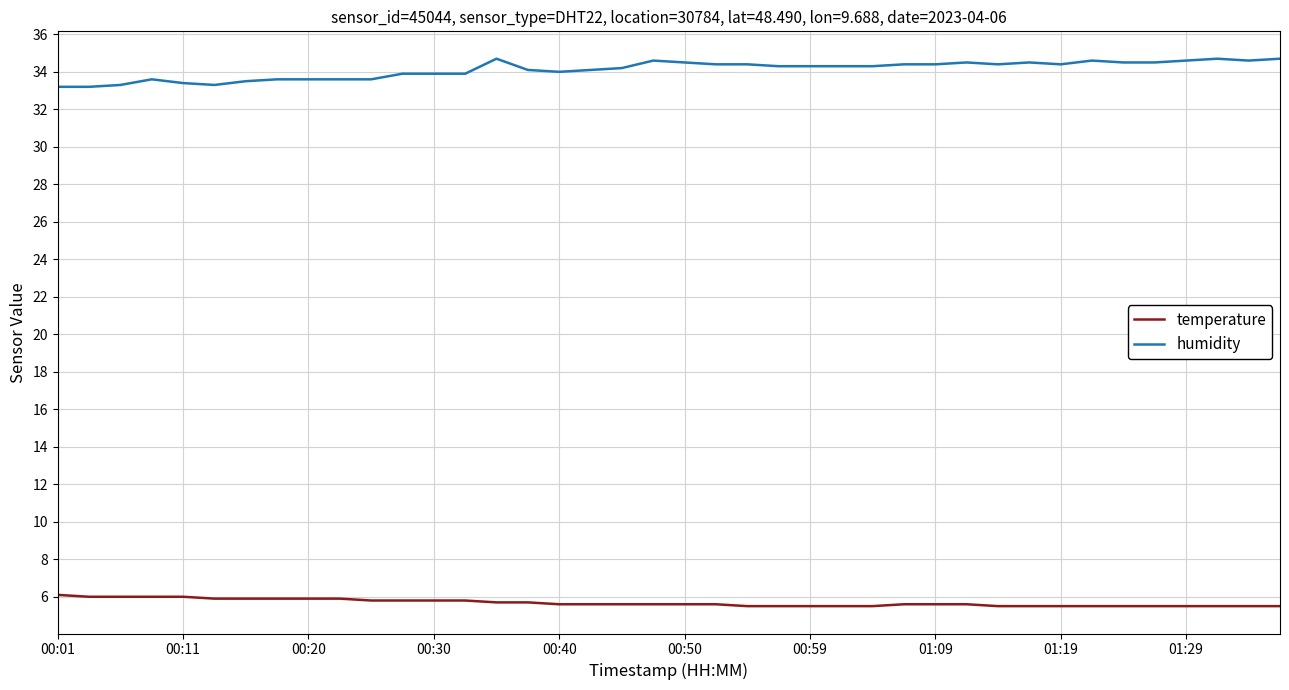

List the series in order of their peak value, highest first.

humidity, temperature